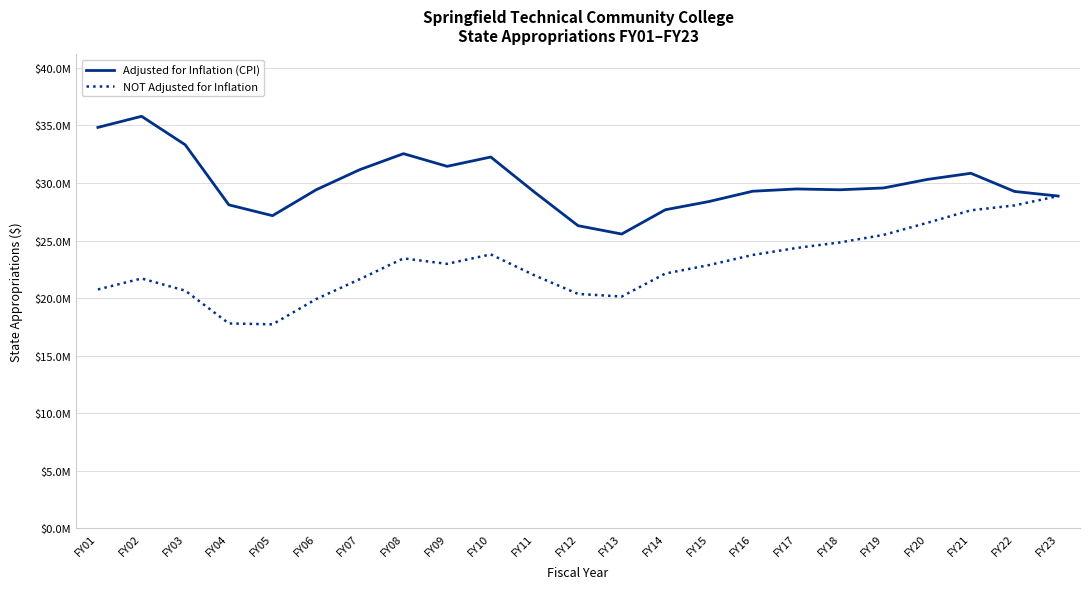

Which series has the largest total across all categories?

Adjusted for Inflation (CPI)